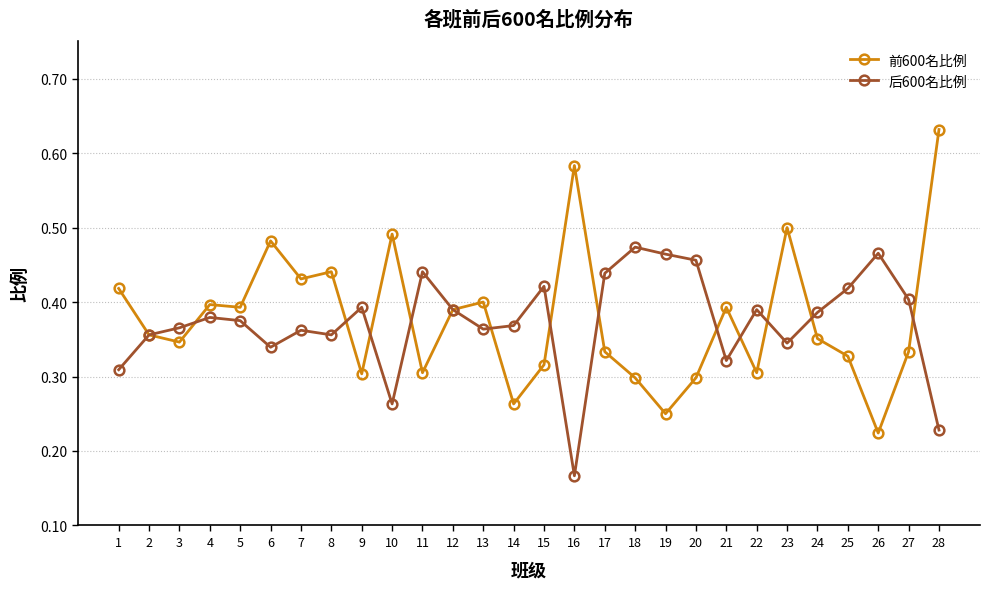

True or false: 后600名比例 has a value of 0.4 at 12.

True